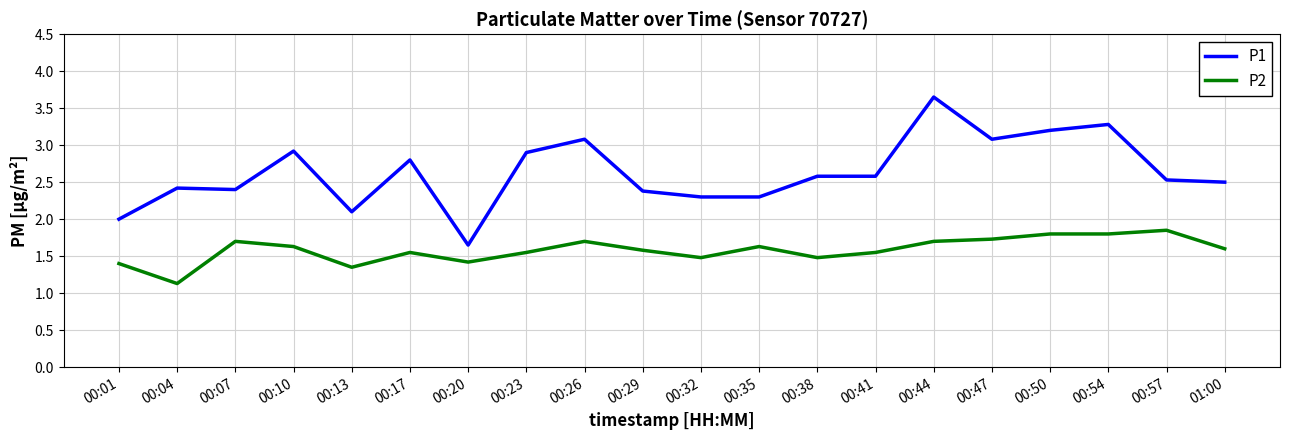

The P1 series shows 2.5 at 01:00. True or false?

True